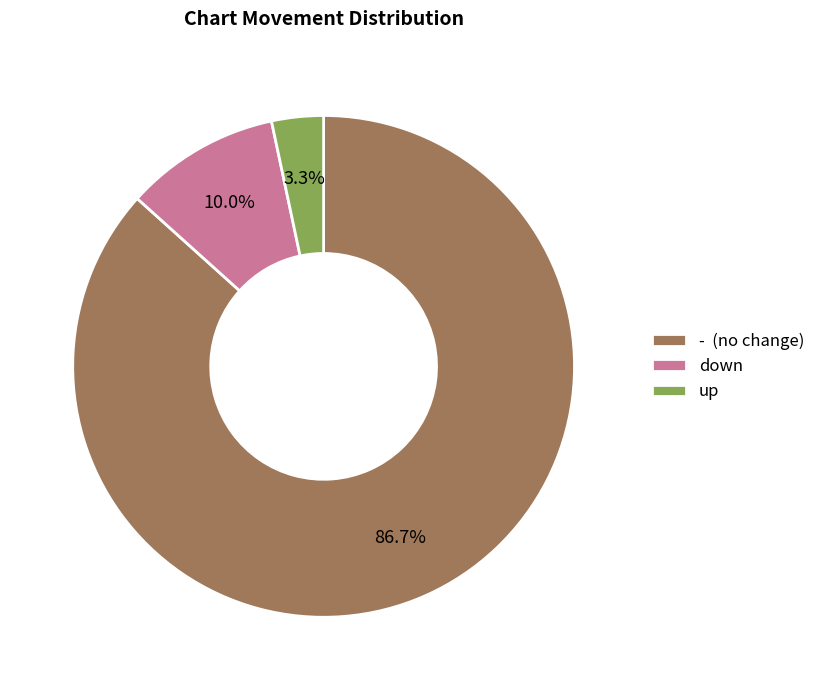

What is the largest slice in the pie chart?

-